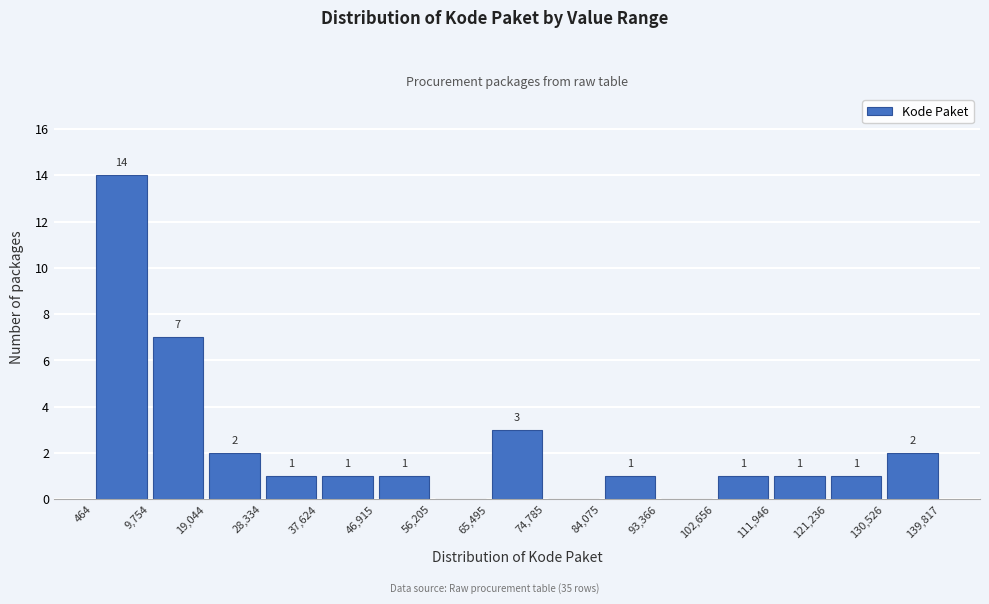

Over which range of the x-axis is the bar tallest?

464 to 9,754